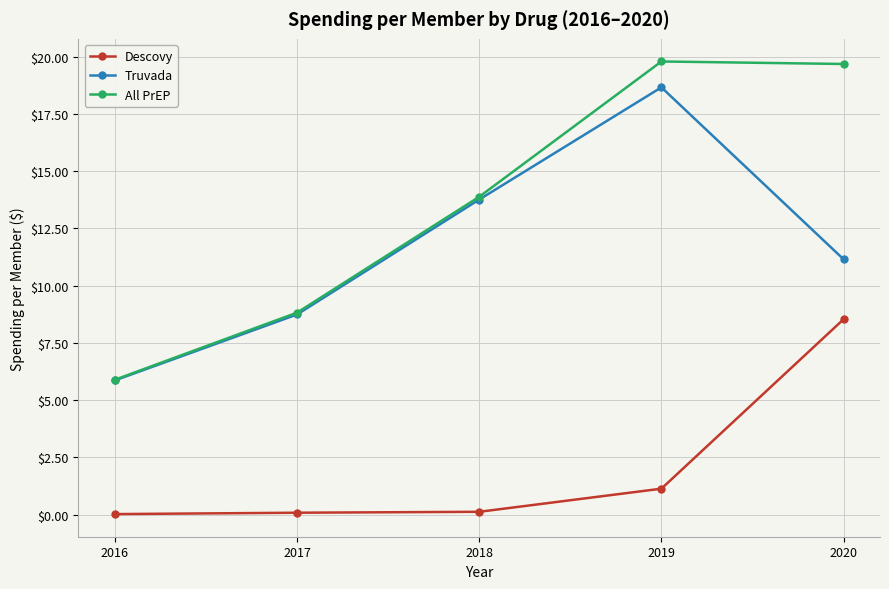

What is the difference between the second highest and second lowest values in the All PrEP series?

10.9